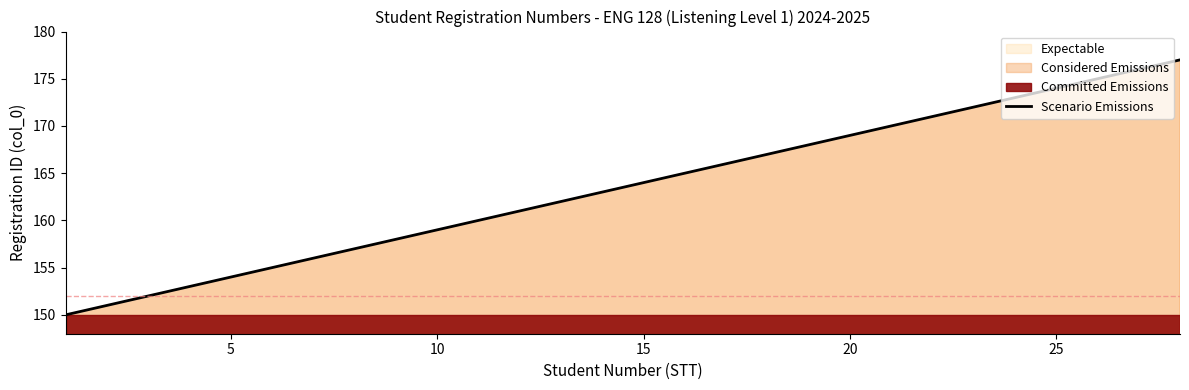

Is it true that Scenario Emissions equals 154 at 5?

True